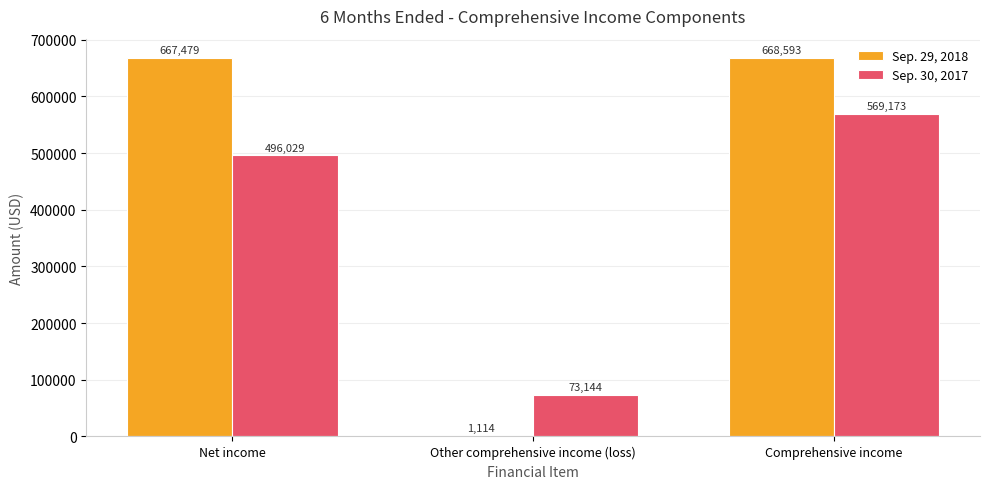

What is the total value across all series at Net income?

1163508